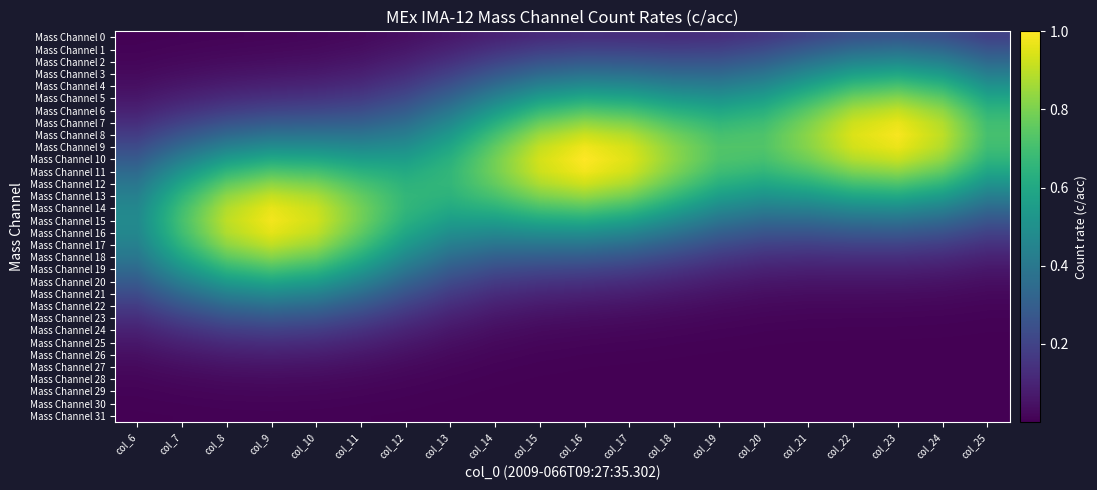

How many data points does each series have?

20